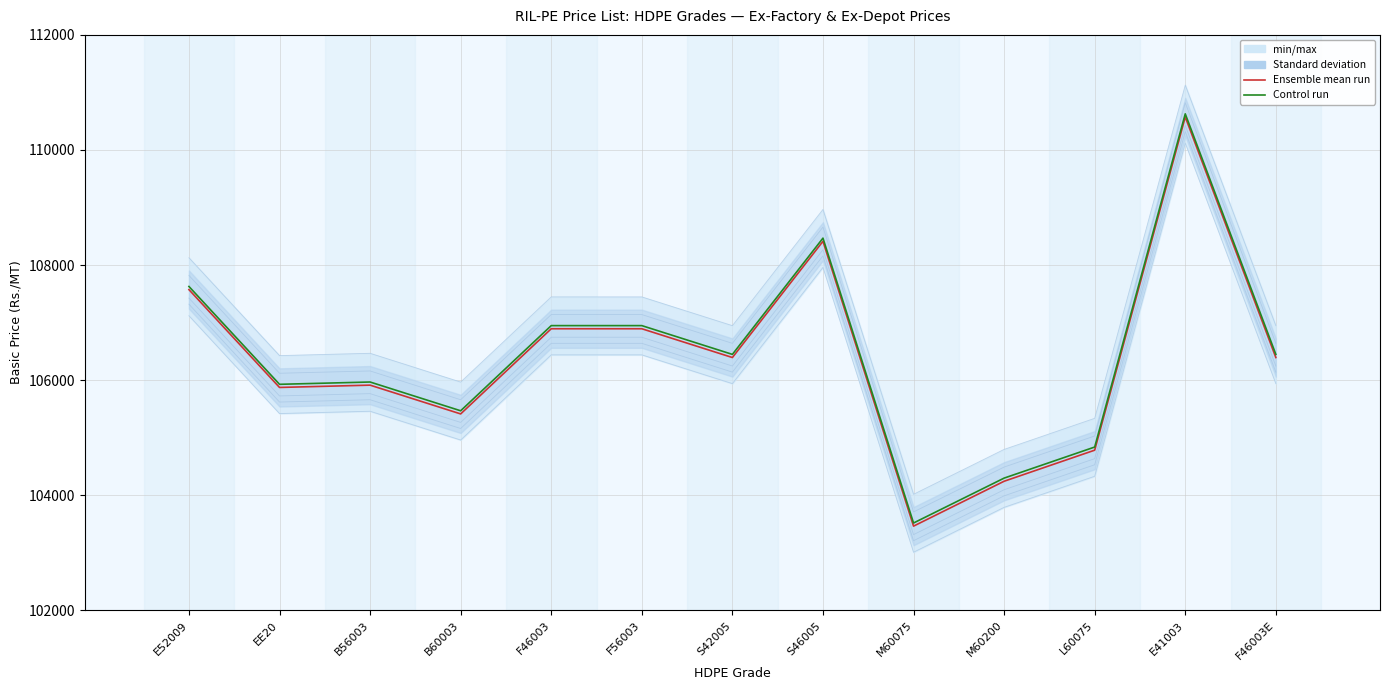

Between L60075 and M60200, which is larger?

L60075